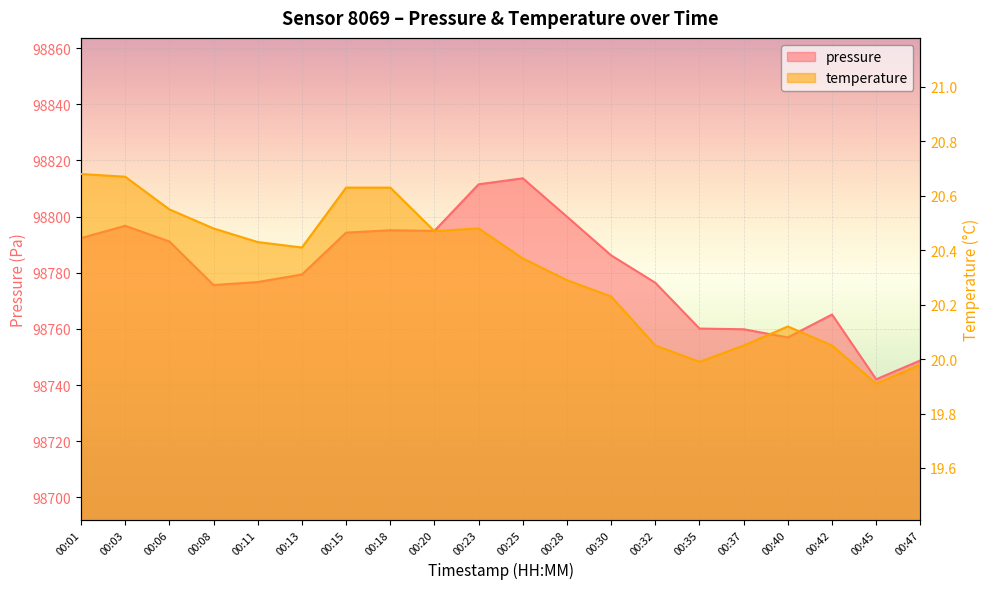

Where is the first local minimum for temperature?

00:13